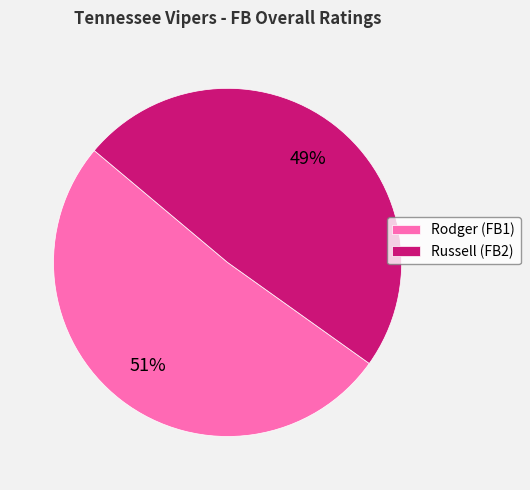

Combined, do Russell (FB2) and Rodger (FB1) account for over 50%?

Yes